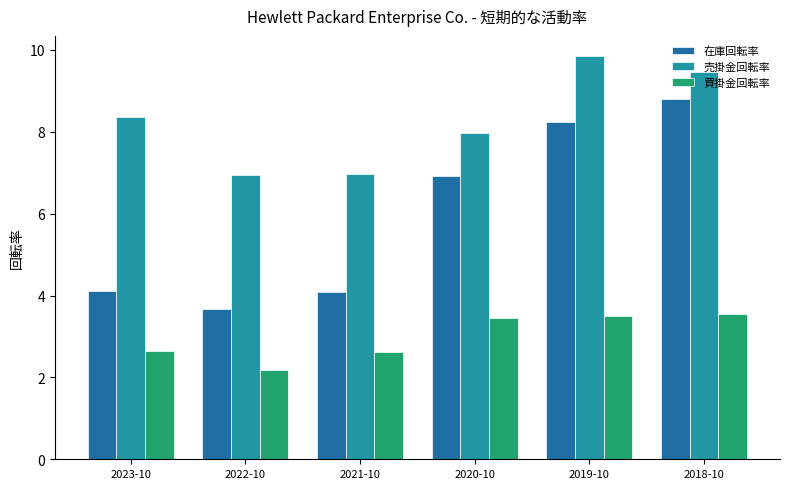

Reading left to right, extract all data points from this chart.

在庫回転率: 2023-10=4.1	2022-10=3.7	2021-10=4.1	2020-10=6.9	2019-10=8.2	2018-10=8.8
売掛金回転率: 2023-10=8.4	2022-10=7.0	2021-10=7.0	2020-10=8.0	2019-10=9.8	2018-10=9.5
買掛金回転率: 2023-10=2.6	2022-10=2.2	2021-10=2.6	2020-10=3.4	2019-10=3.5	2018-10=3.5